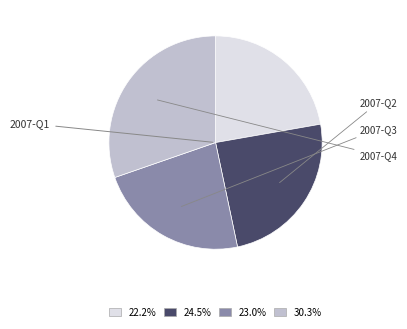

Is there a majority slice in this chart?

No